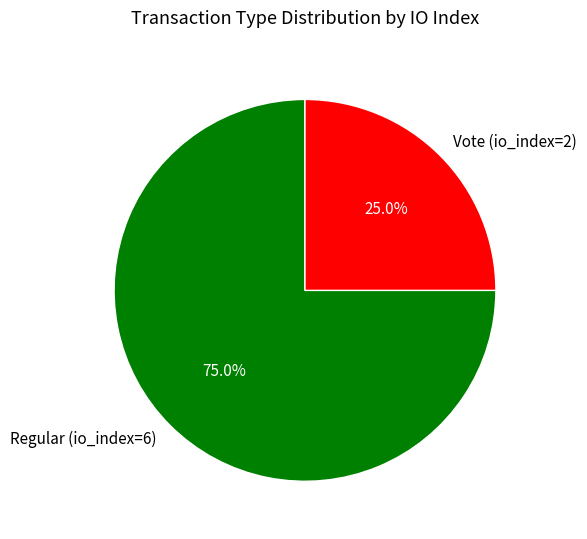

Do Vote (io_index=2) and Regular (io_index=6) together represent more than half of the pie?

Yes